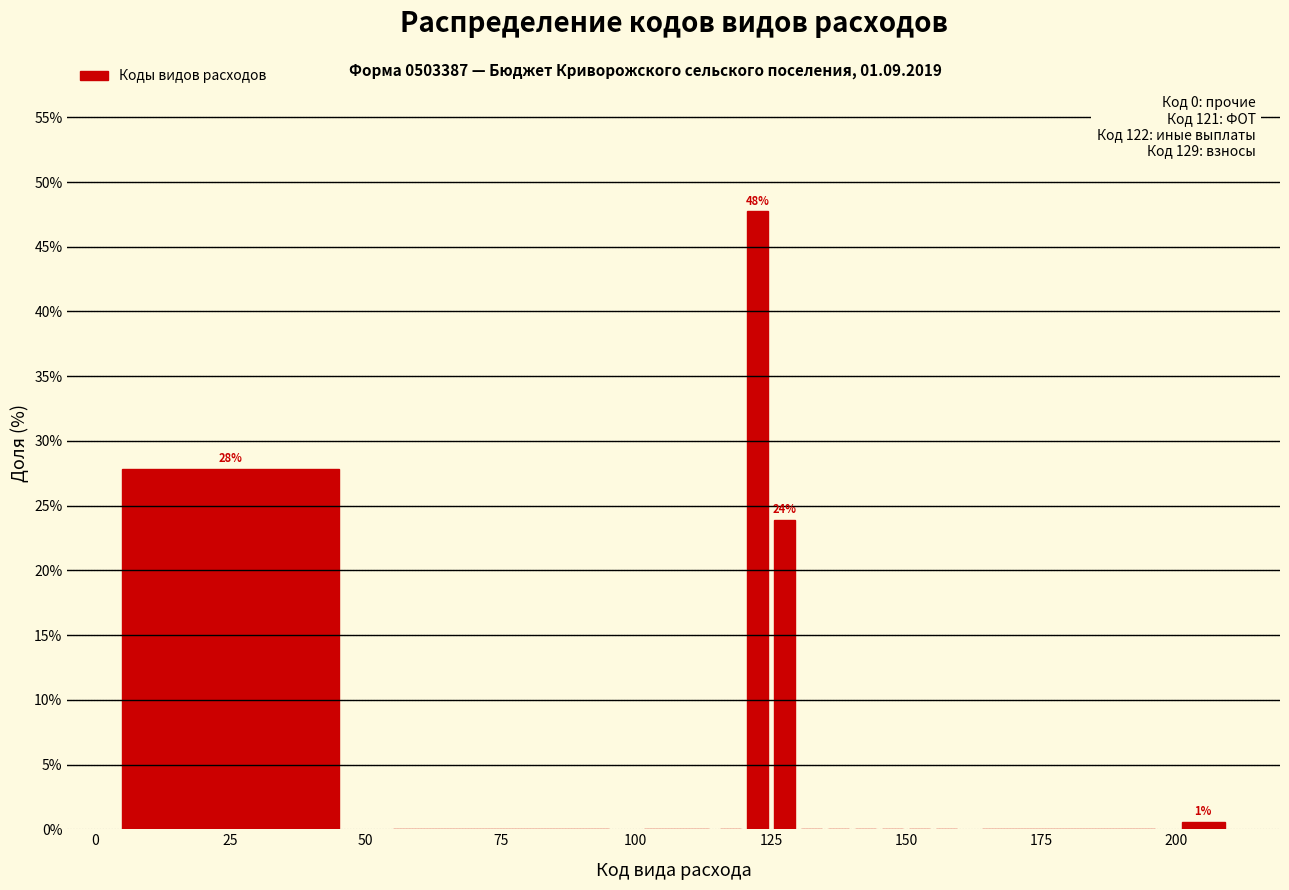

Read against the x-axis, roughly where is the centre of the tallest bar?

125